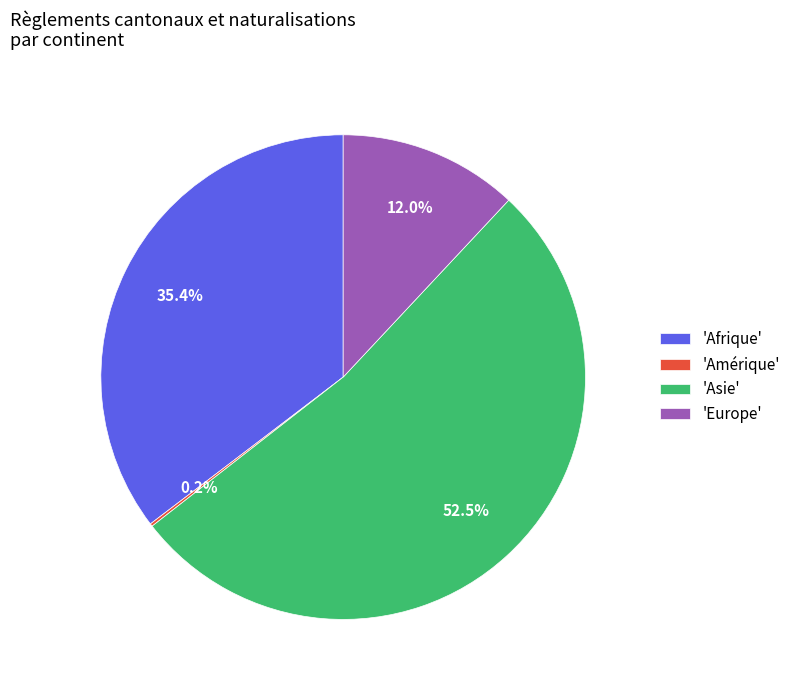

What percentage do 'Afrique' and 'Asie' together represent?

87.8%